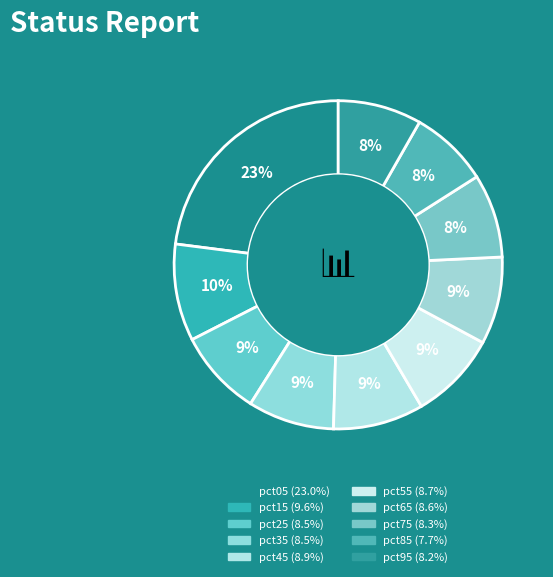

Combined, do pct35 and pct65 account for over 50%?

No